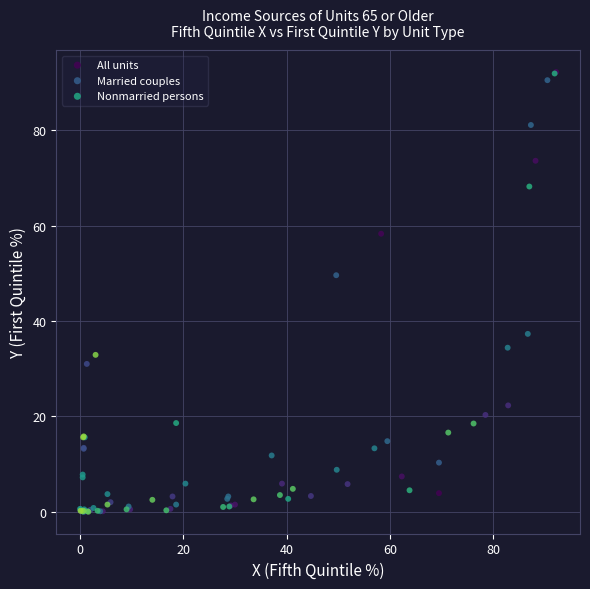

Which series has the widest spread of Y values?

All units